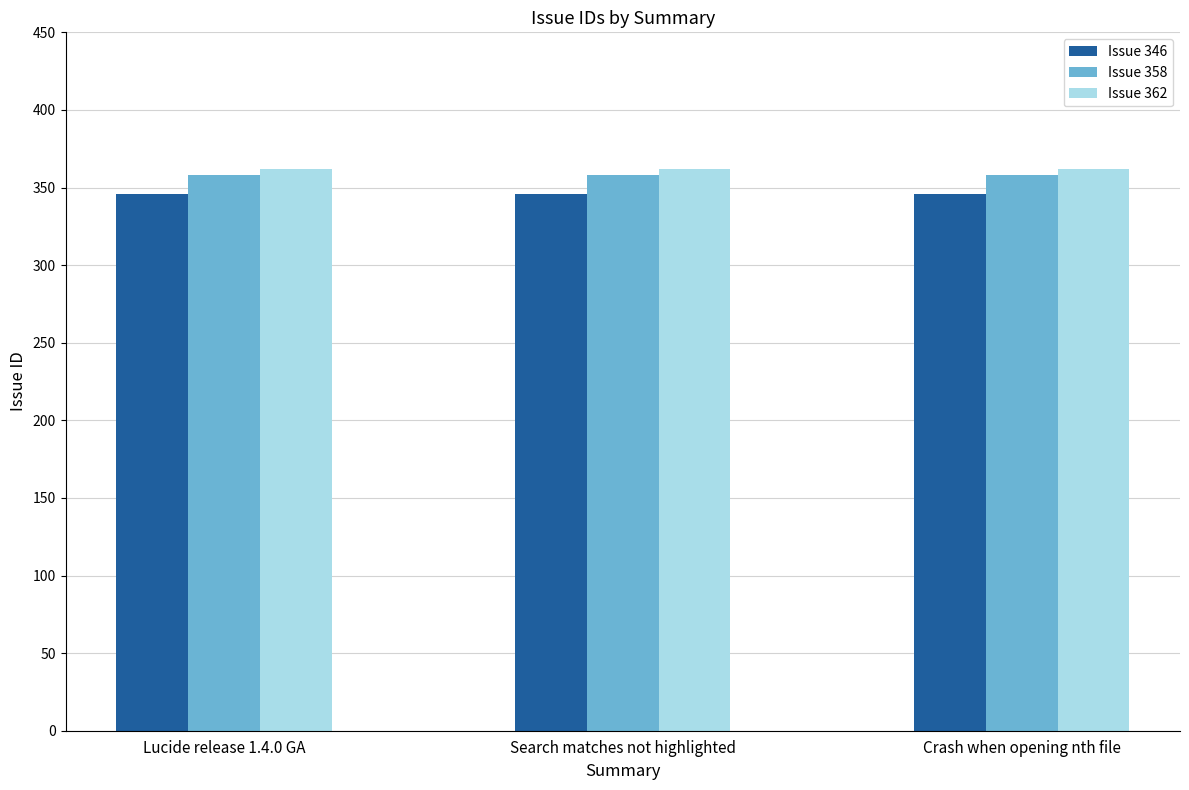

What is the lowest value of the Issue 346 series?

346